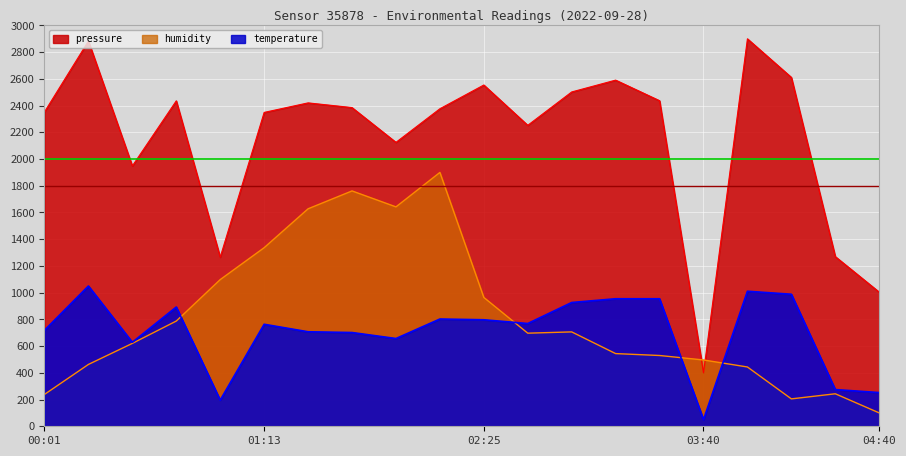

At which label is humidity closest to 1000?

02:25